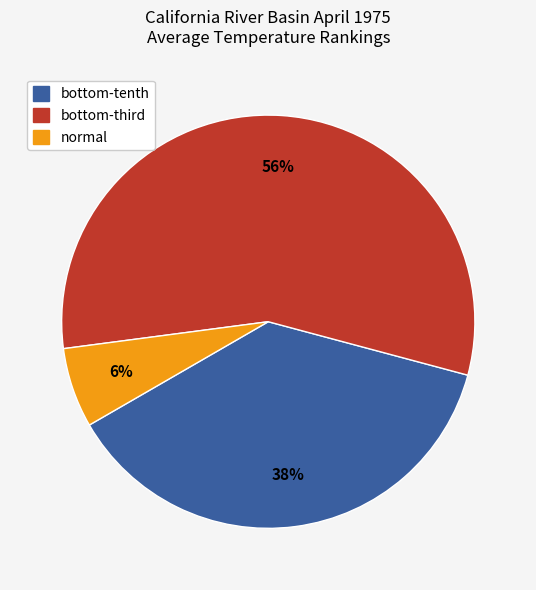

Which category has the smallest portion of the pie?

normal